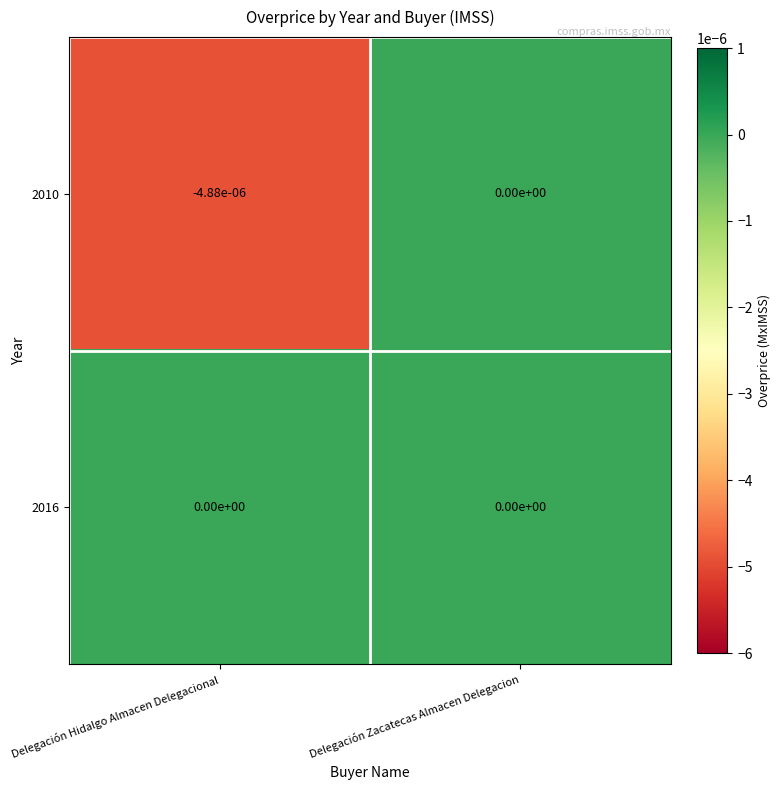

Which category has the highest value in the 2010 series?

Delegación Zacatecas Almacen Delegacion